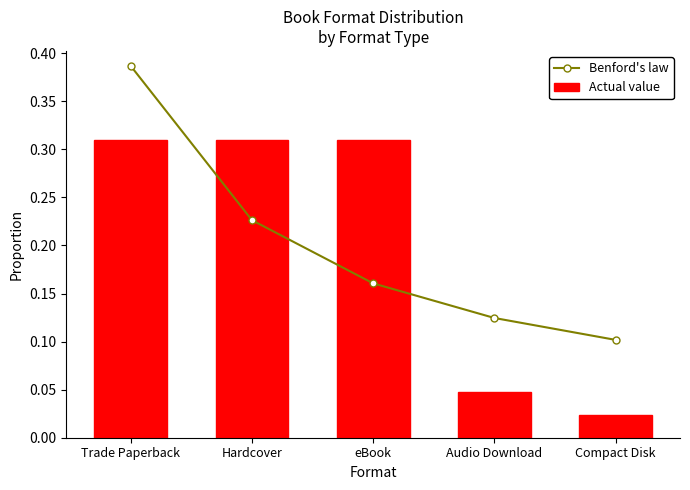

What is the highest value of the Benford's law series?

0.4